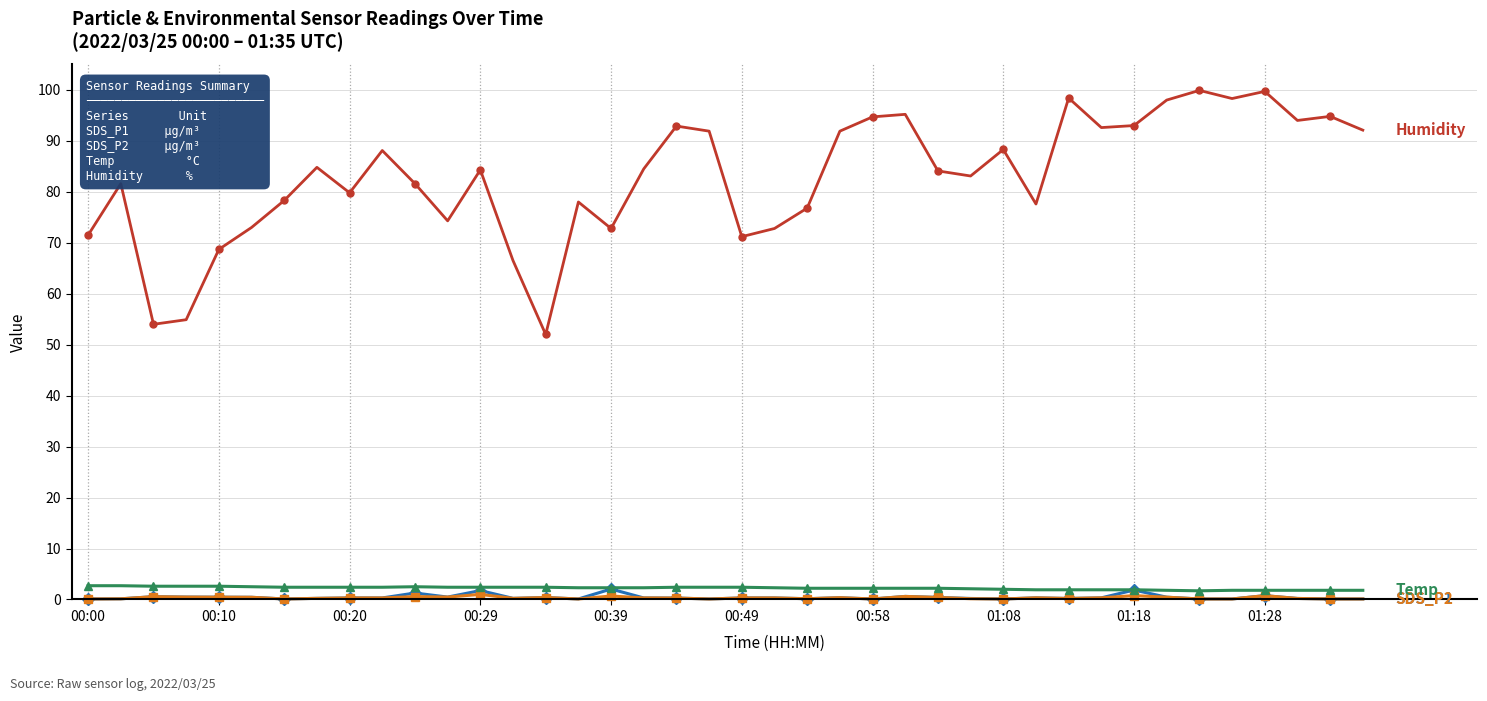

What is the maximum value shown in the chart?

99.9